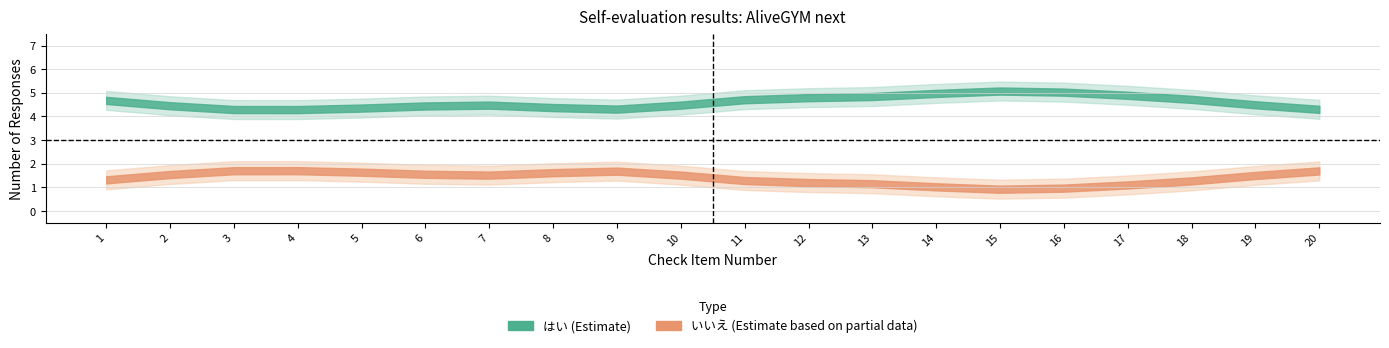

Is the value of いいえ at 7 greater than the value of はい at 10?

No